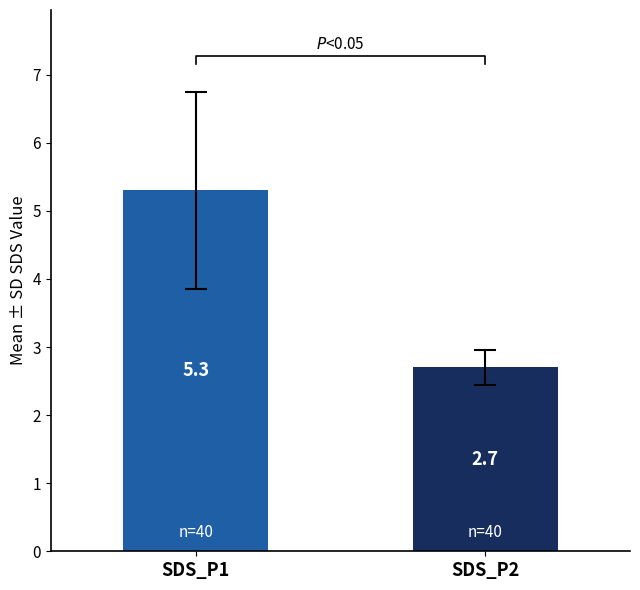

Does the chart contain any negative values?

No